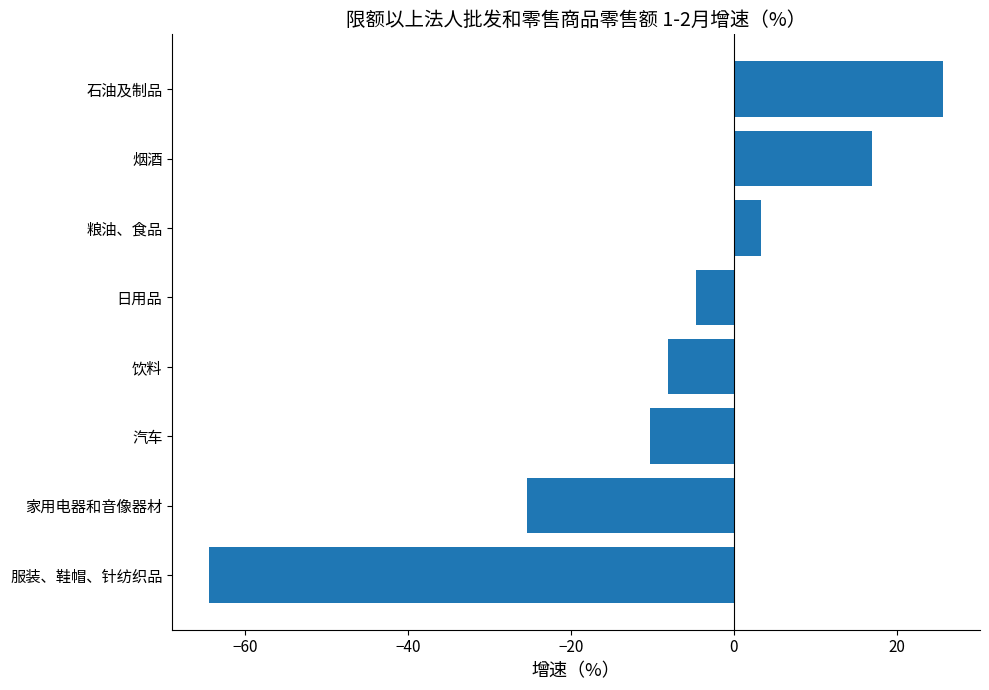

What is the change in value from 饮料 to 石油及制品?

+33.8